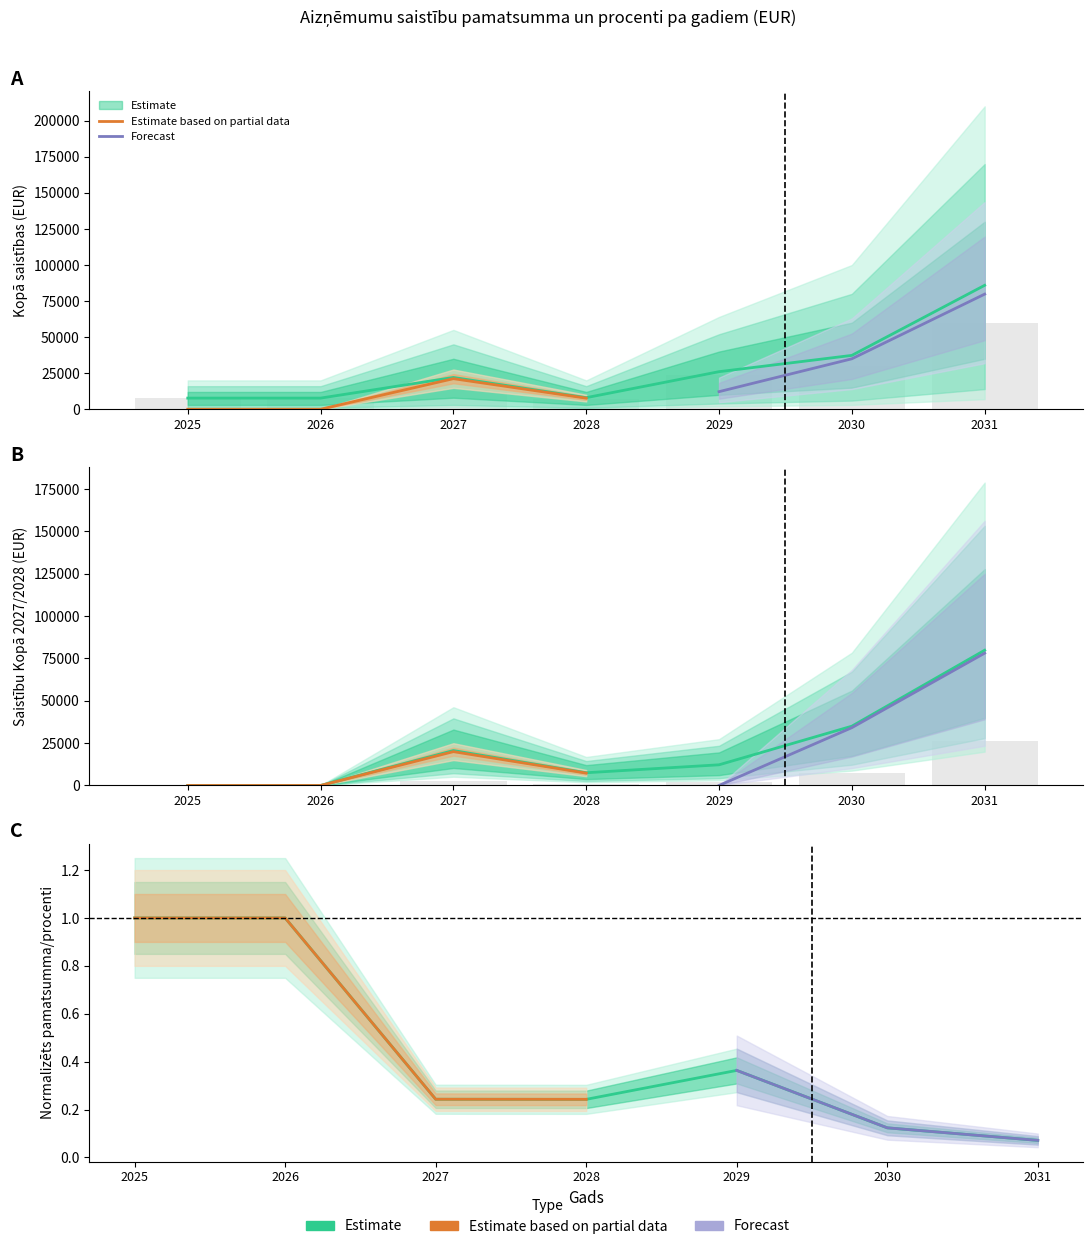

Which series has the largest range (max minus min)?

kopaa_2026